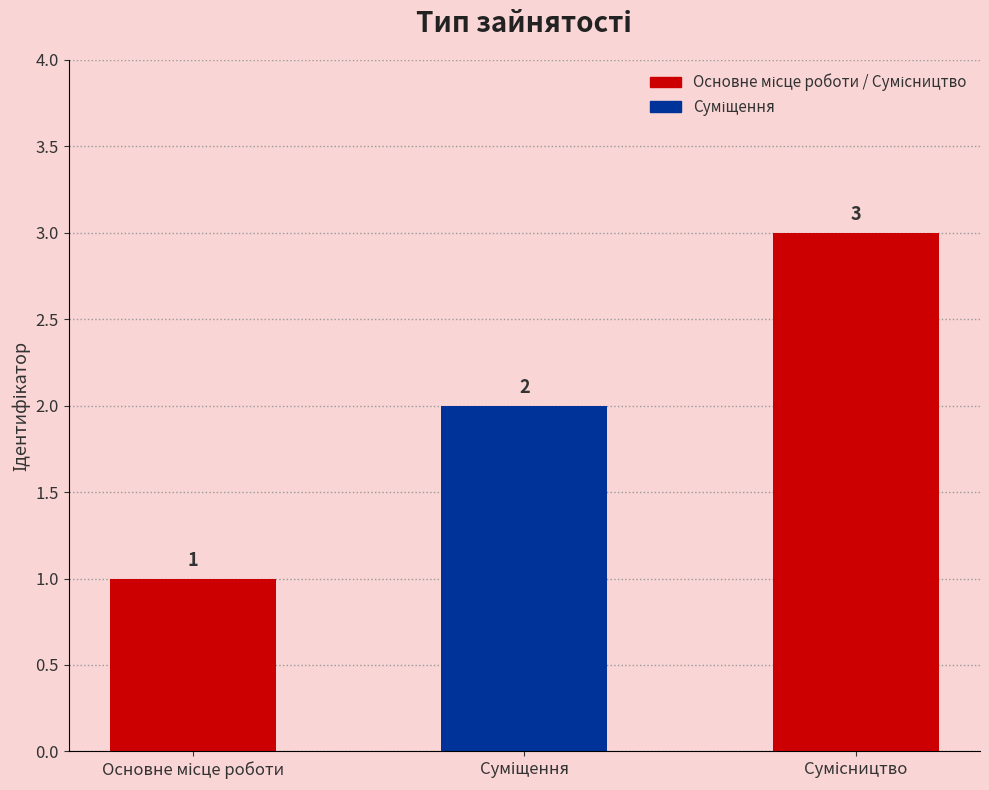

How many series are shown in this chart?

1